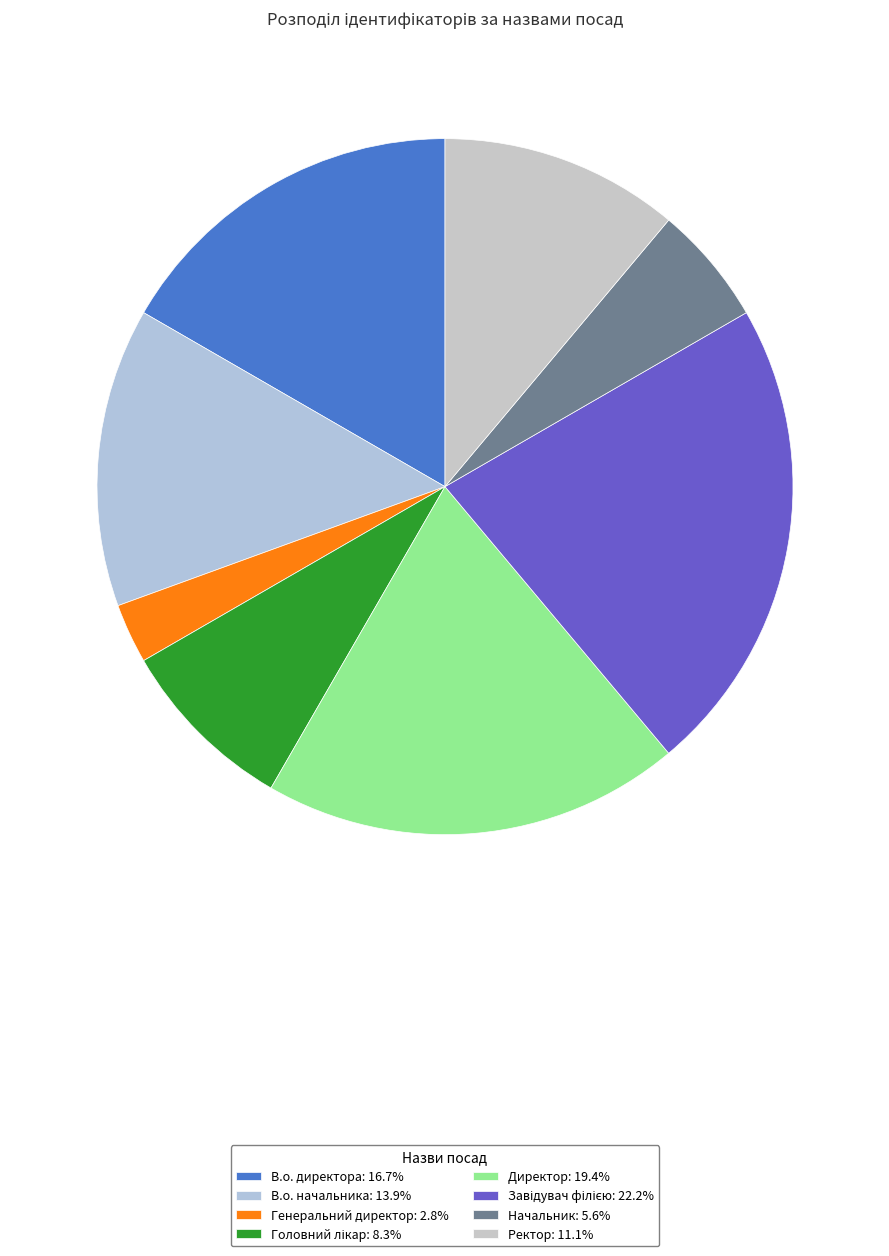

How many slices are in this pie chart?

8